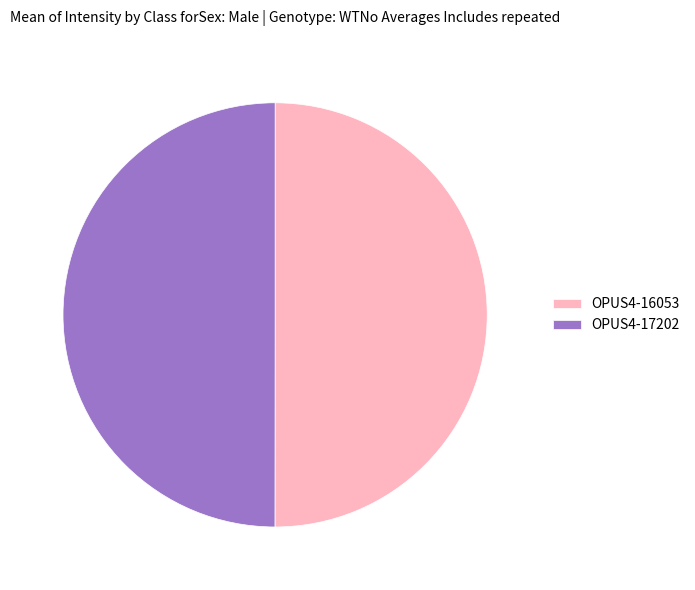

What is the ratio of the value at OPUS4-17202 to the value at OPUS4-16053?

1.0